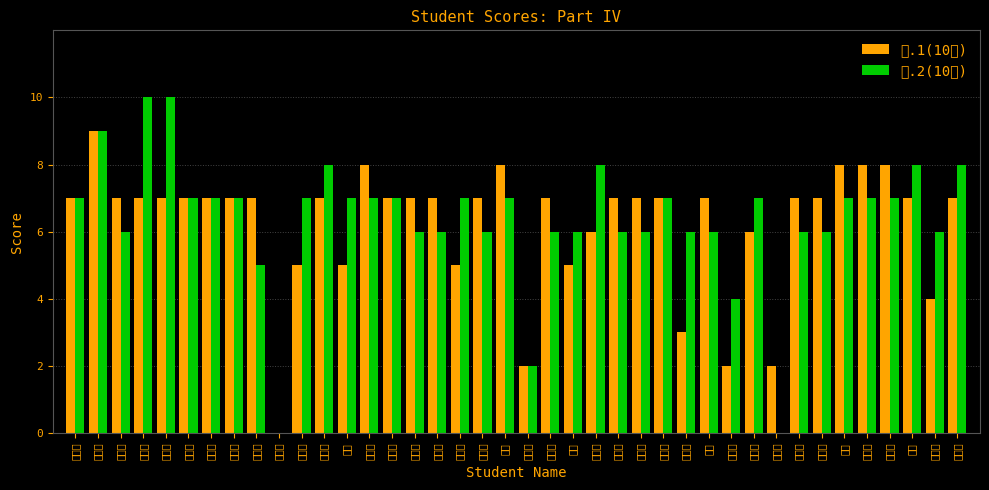

How many bars are there in total?

80